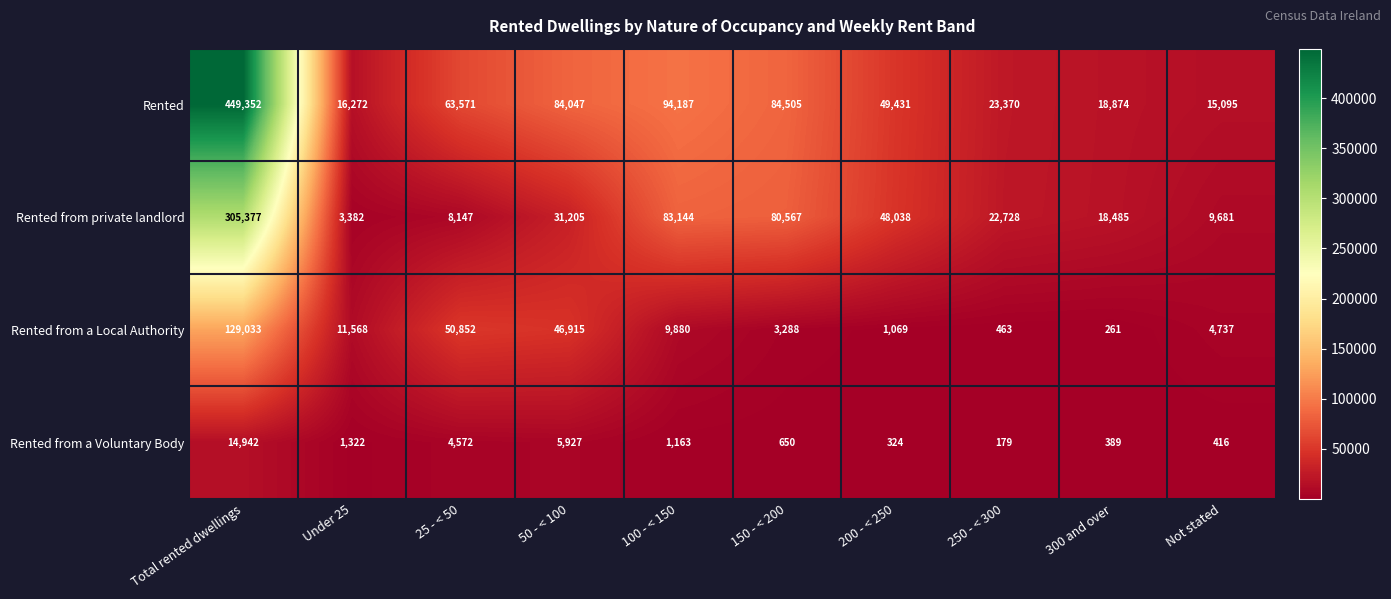

Rank the series by their average value, from lowest to highest.

Rented from a Voluntary Body, Rented from a Local Authority, Rented from private landlord, Rented